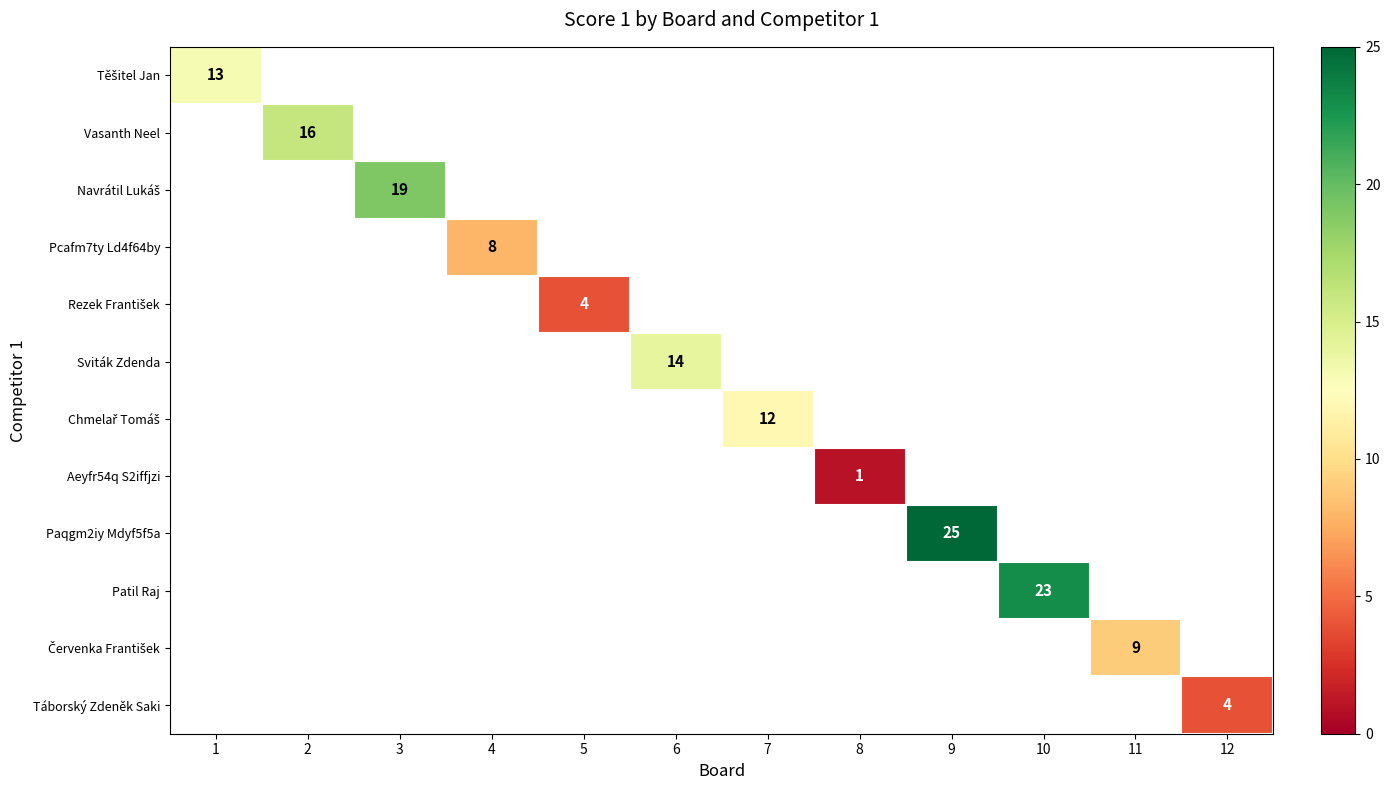

Is it true that Rezek František equals 4.0 at 5?

True